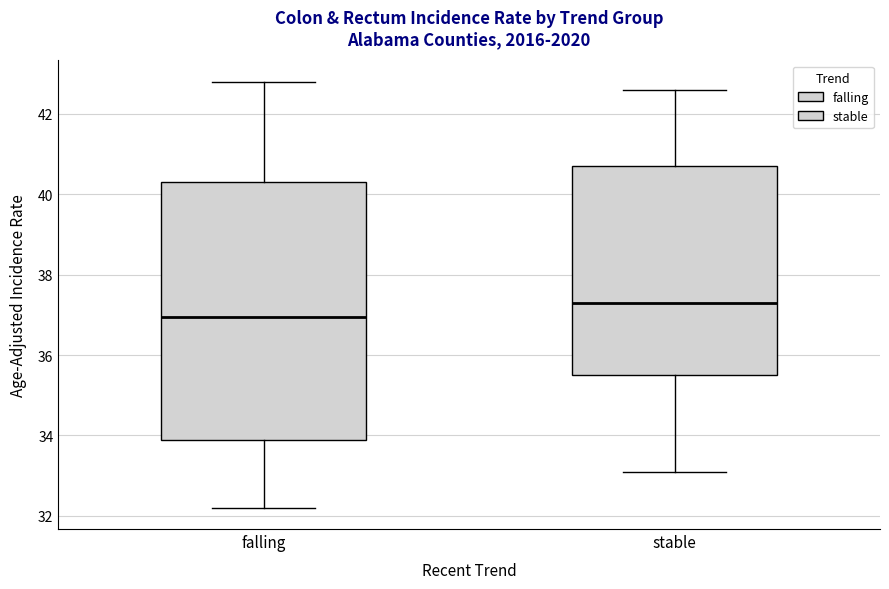

Reading left to right, read every box against the y-axis: the position of its median line, the range the box covers, and the ends of its whiskers. The values are not printed on the chart, so give them approximately, as read against the axis.

falling: median 37.0, box 33.8 to 40.4, whiskers 32.2 to 42.8
stable: median 37.4, box 35.6 to 40.8, whiskers 33.2 to 42.6